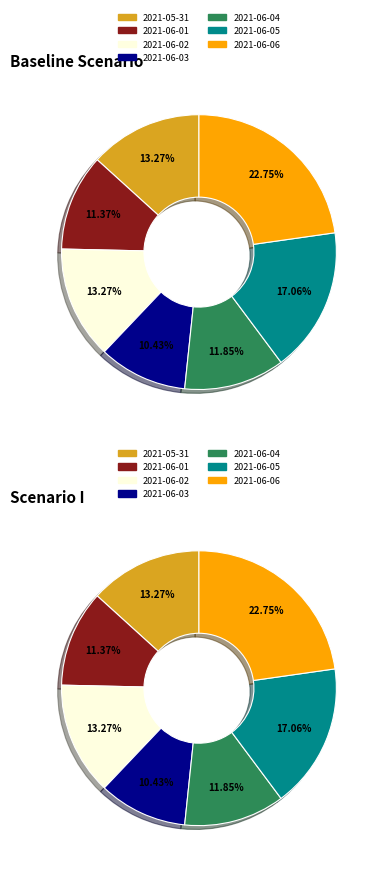

To the nearest percent, what is the difference between the largest and smallest slice percentages?

12%